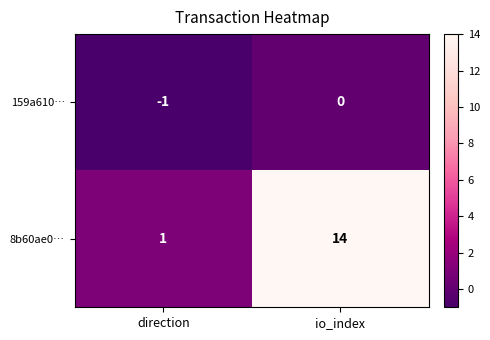

True or false: 159a610… has a value of -1 at io_index.

False